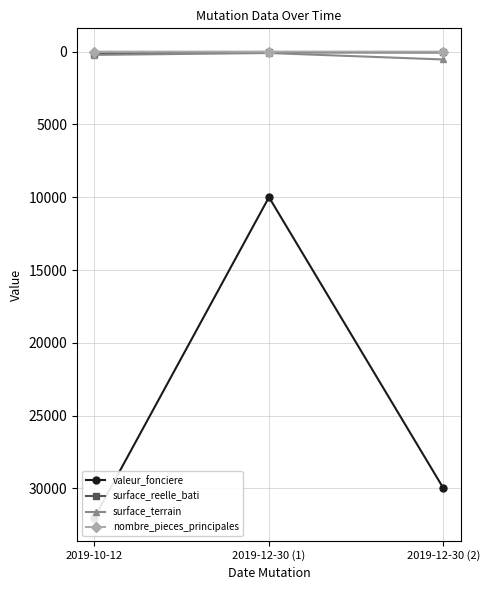

Reading left to right, what are all the values shown in this chart?

valeur_fonciere: 2019-10-12=32000	2019-12-30 (1)=10000	2019-12-30 (2)=30000
surface_reelle_bati: 2019-10-12=130	2019-12-30 (1)=54	2019-12-30 (2)=60
surface_terrain: 2019-10-12=226	2019-12-30 (1)=96	2019-12-30 (2)=541
nombre_pieces_principales: 2019-10-12=4	2019-12-30 (1)=1	2019-12-30 (2)=3